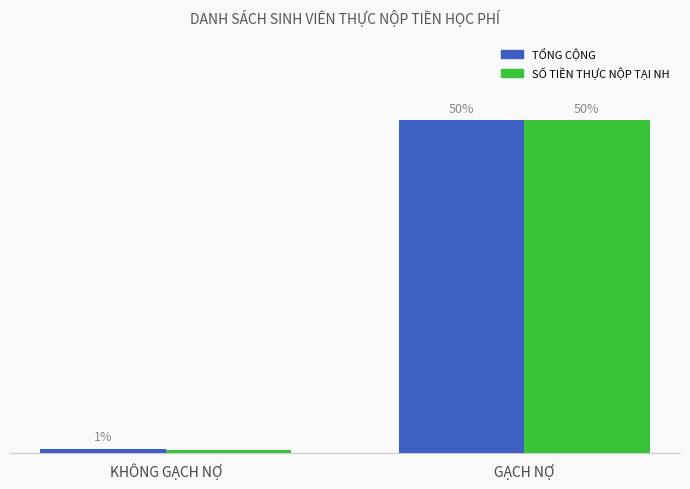

At which label does TỔNG CỘNG first exceed 49?

GẠCH NỢ